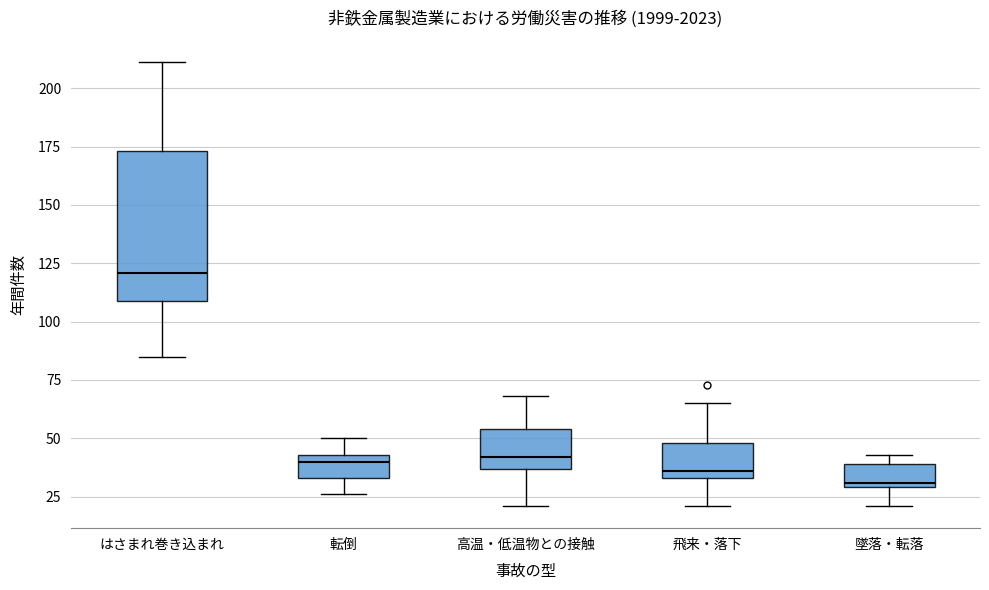

Reading left to right, transcribe this box plot: for each box, give where its median line is, the range the box spans, and where its two whiskers end, as read against the y-axis. The values are not printed on the chart, so give them approximately, as read against the axis.

はさまれ巻き込まれ: median 120, box 110 to 175, whiskers 85 to 210
転倒: median 40, box 35 to 45, whiskers 25 to 50
高温・低温物との接触: median 40, box 35 to 55, whiskers 20 to 70
飛来・落下: median 35 (just above the box's lower edge), box 35 to 50, whiskers 20 to 65
墜落・転落: median 30 (just above the box's lower edge), box 30 to 40, whiskers 20 to 45